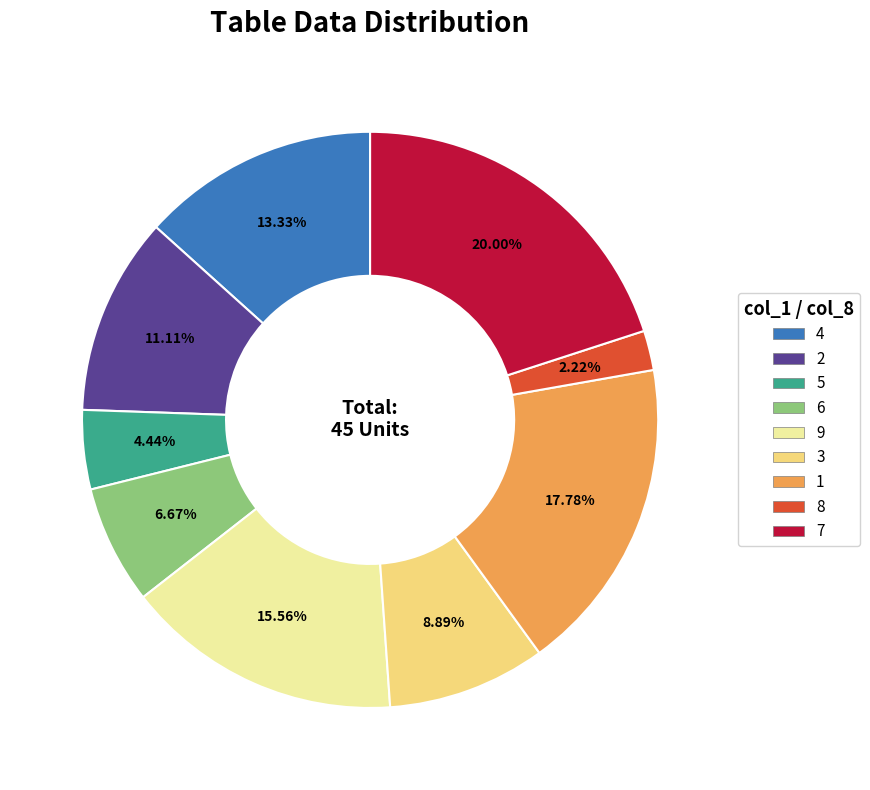

Does any single category account for the majority?

No